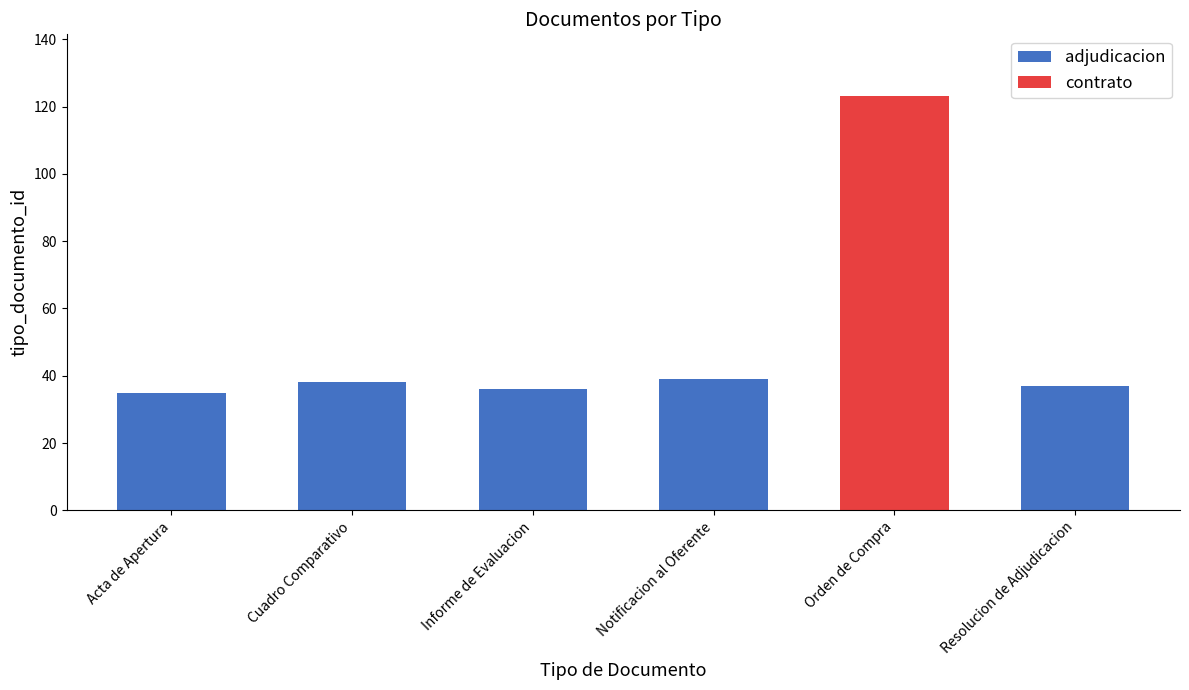

What is the change in value from Informe de Evaluacion to Notificacion al Oferente?

+3